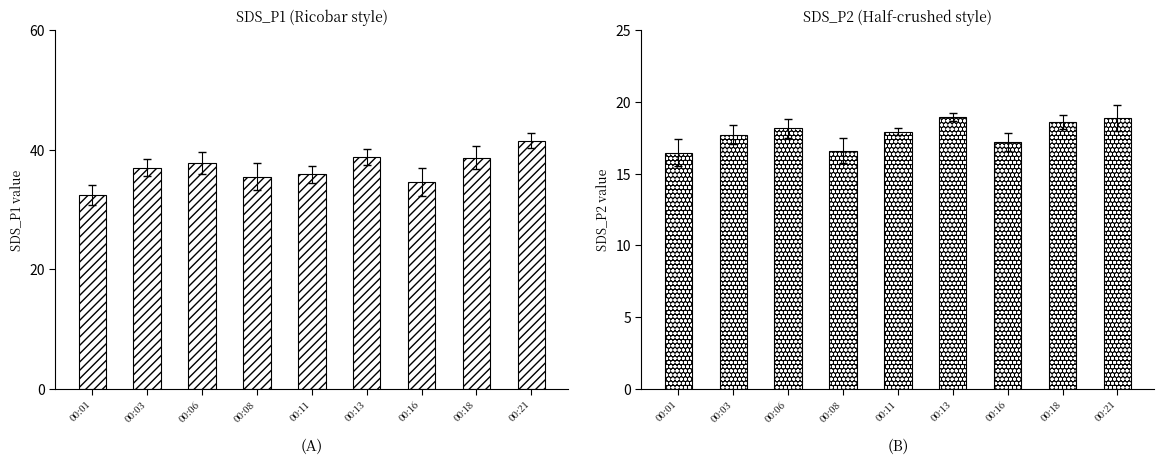

What is the difference between the SDS_P1 values at 00:18 and 00:03?

1.7